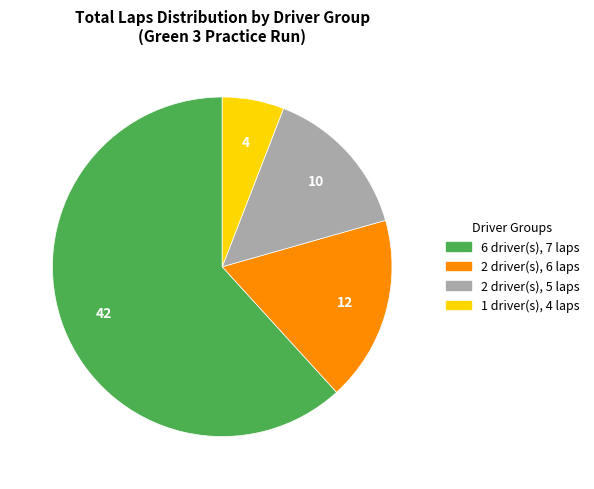

Does any single category account for the majority?

Yes